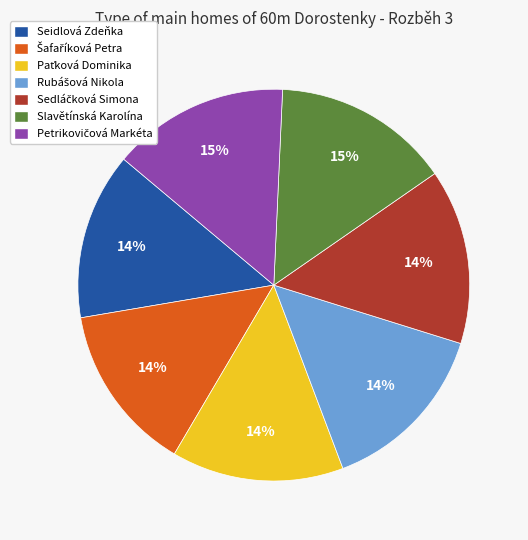

Is it true that Seidlová Zdeňka is 14% of the pie?

True